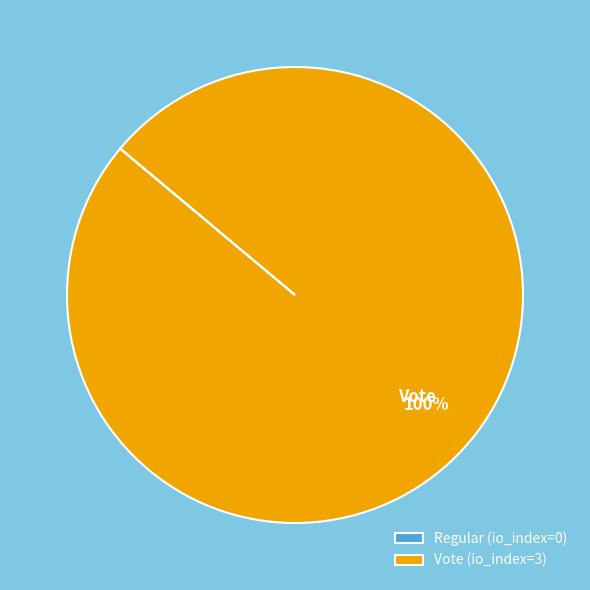

Is it true that Vote (io_index=3) is 100% of the pie?

True